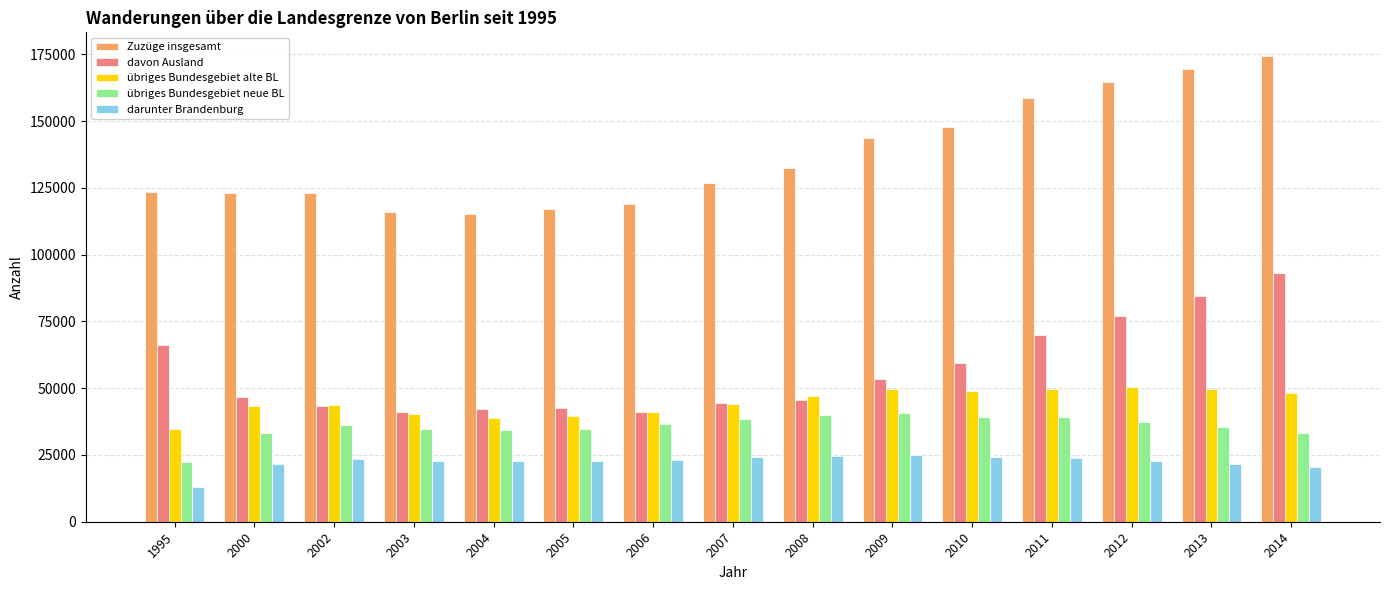

The davon Ausland series shows 21658 at 2002. True or false?

False